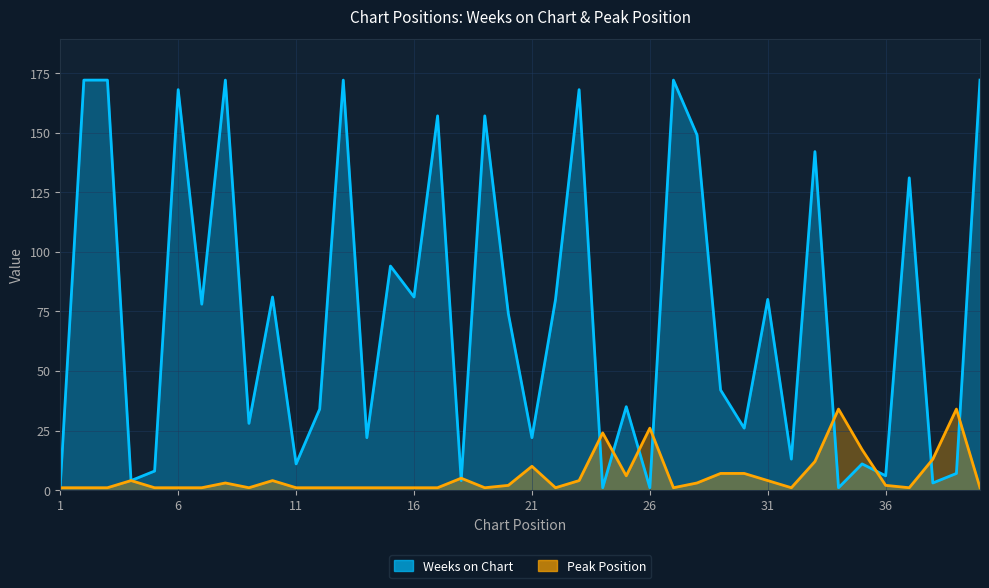

What is the difference between the highest and lowest values at 19?

156